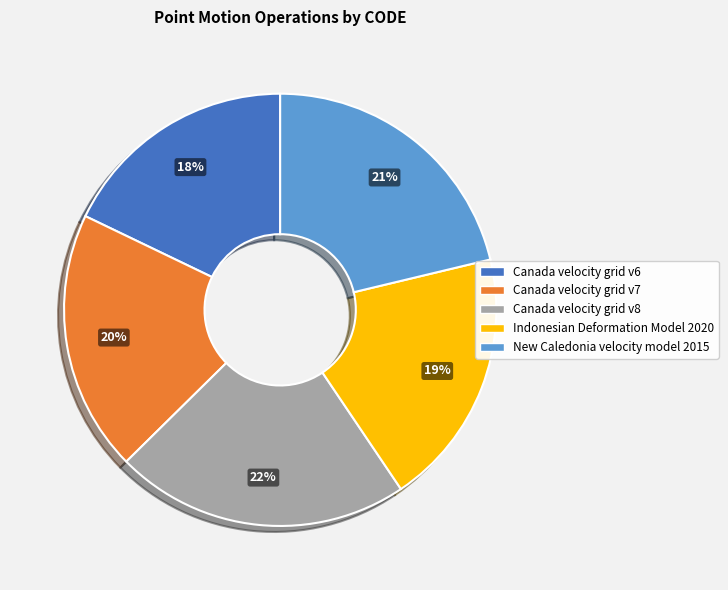

To the nearest percent, what is the difference between the largest and smallest slice percentages?

4%